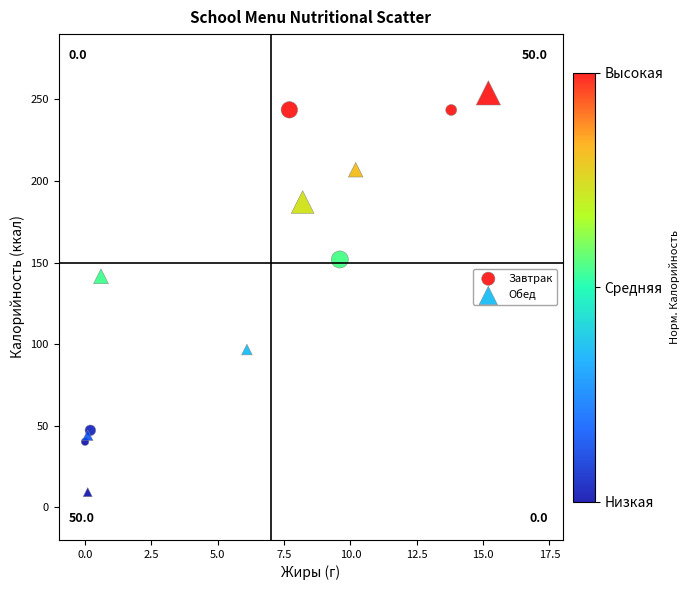

Which series has the largest Y range (max minus min)?

Обед